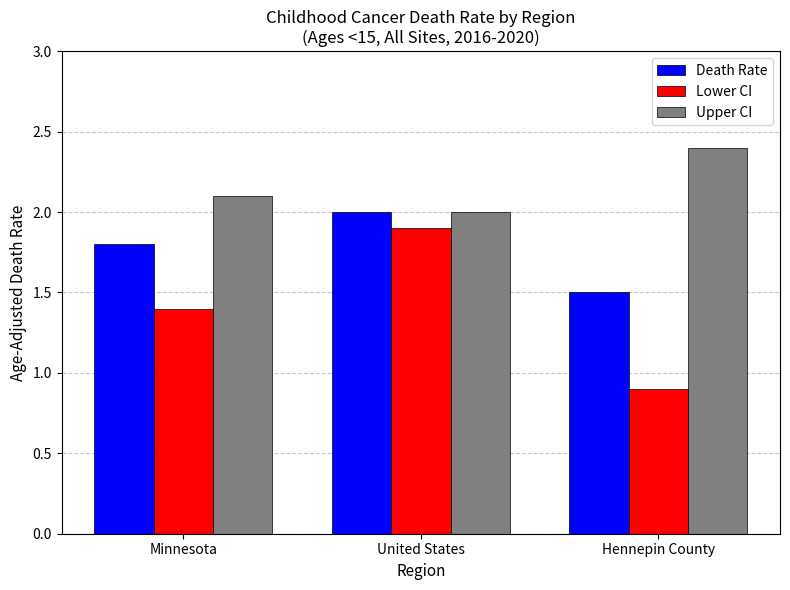

The Lower CI series shows 0.3 at Minnesota. True or false?

False